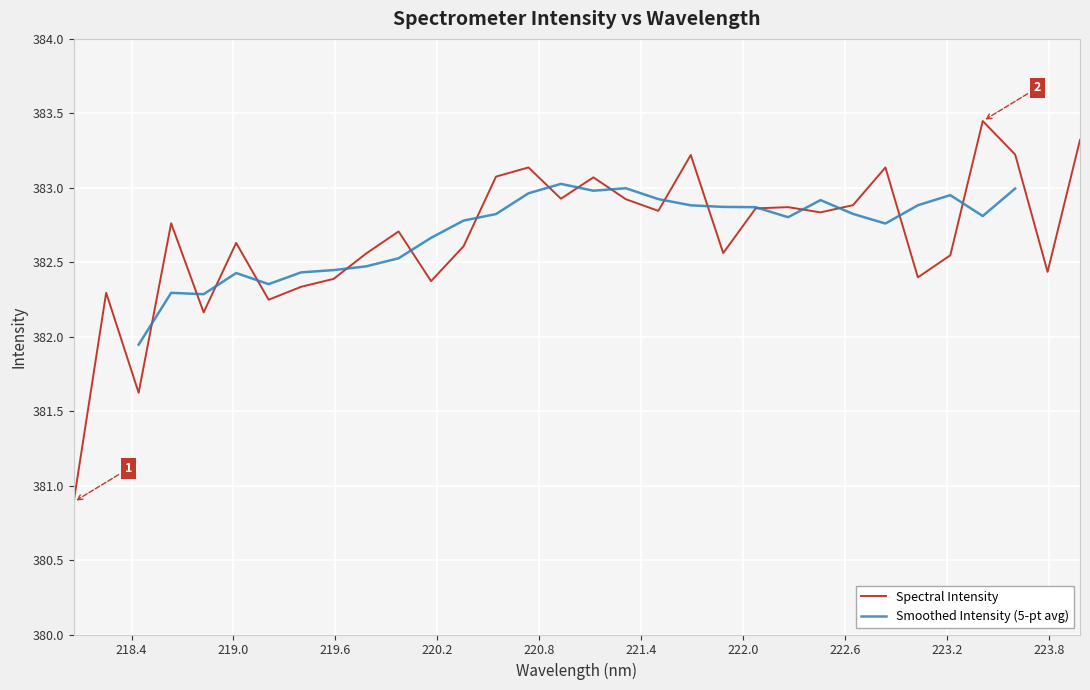

At which label does the data first exceed 382?

218.2508